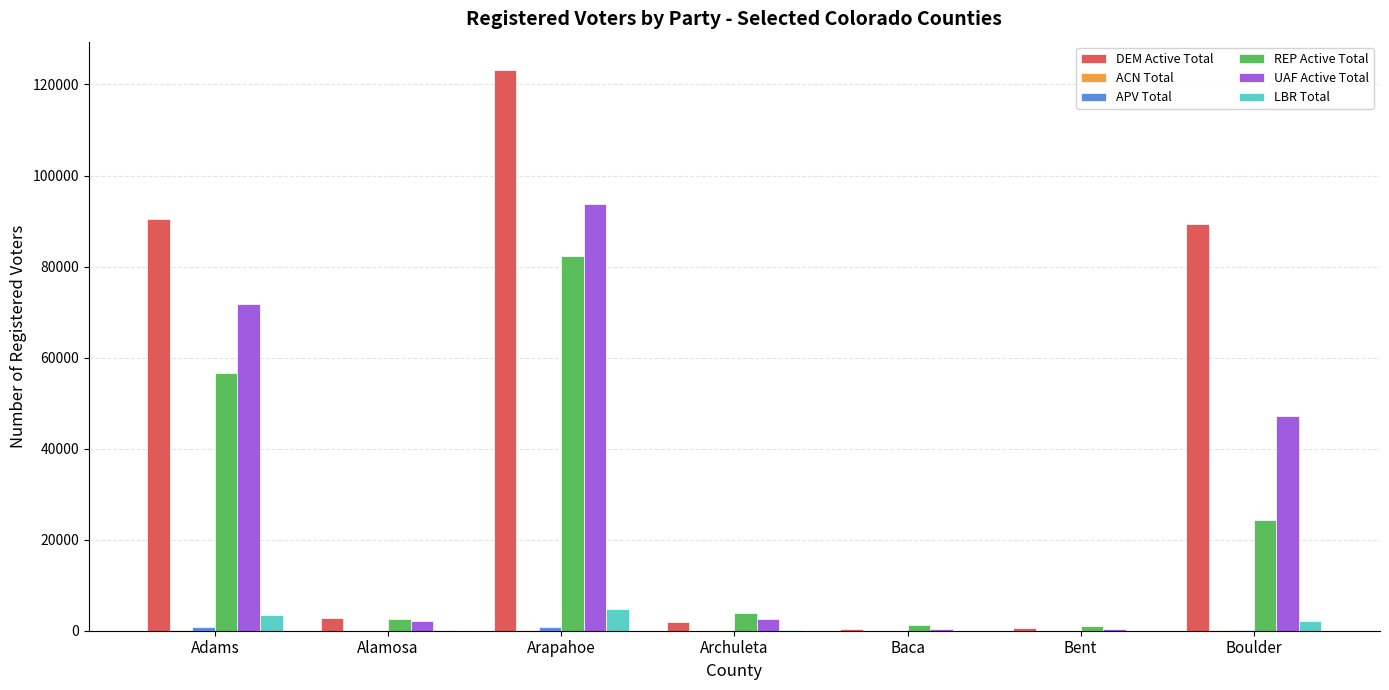

Which series has the widest spread of values?

DEM Active Total